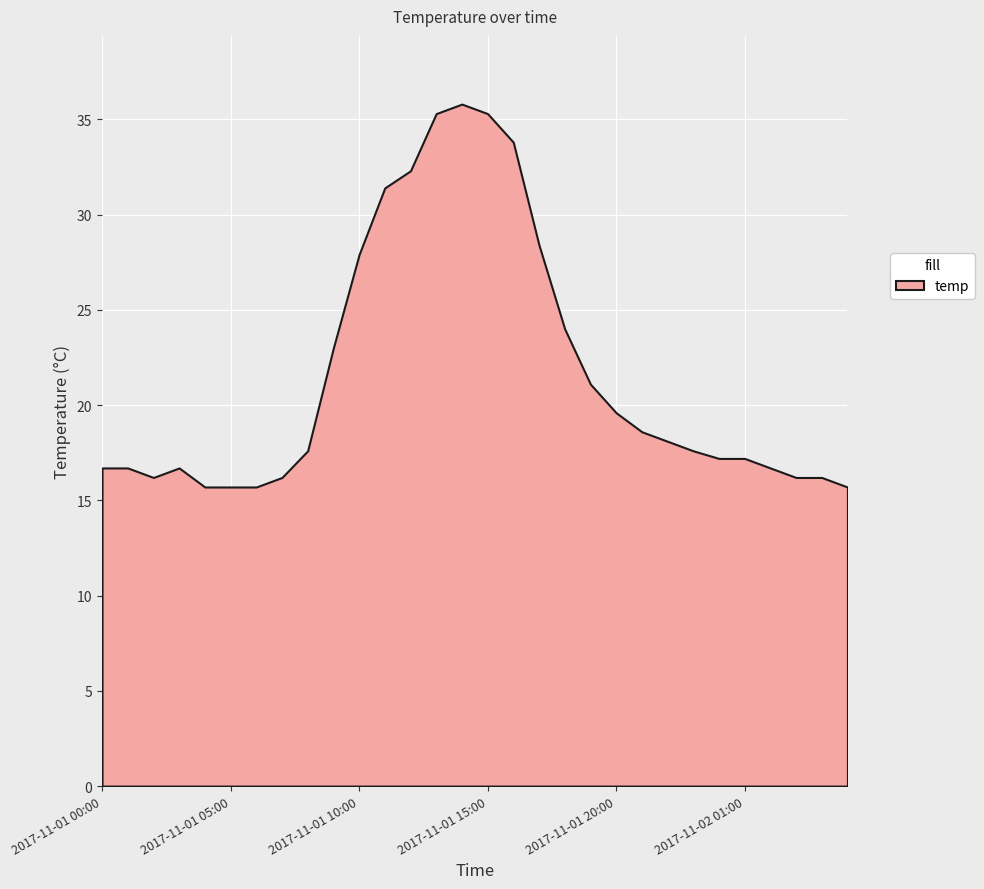

Rank the categories by value from lowest to highest.

2017-11-01 04:00, 2017-11-01 05:00, 2017-11-01 06:00, 2017-11-02 05:00, 2017-11-01 02:00, 2017-11-01 07:00, 2017-11-02 03:00, 2017-11-02 04:00, 2017-11-01 00:00, 2017-11-01 01:00, 2017-11-01 03:00, 2017-11-02 02:00, 2017-11-02 00:00, 2017-11-02 01:00, 2017-11-01 08:00, 2017-11-01 23:00, 2017-11-01 22:00, 2017-11-01 21:00, 2017-11-01 20:00, 2017-11-01 19:00, 2017-11-01 09:00, 2017-11-01 18:00, 2017-11-01 10:00, 2017-11-01 17:00, 2017-11-01 11:00, 2017-11-01 12:00, 2017-11-01 16:00, 2017-11-01 13:00, 2017-11-01 15:00, 2017-11-01 14:00